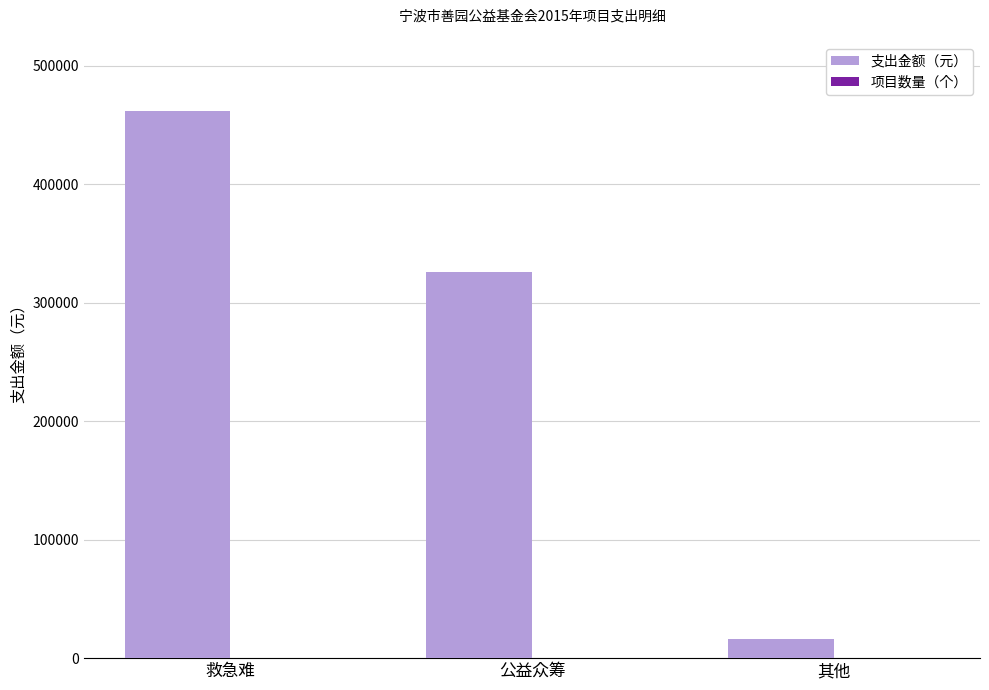

What is the maximum value shown in the chart?

462007.6